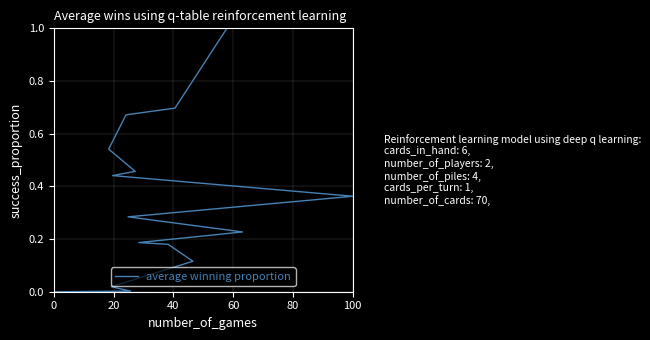

How many positive values are there?

14